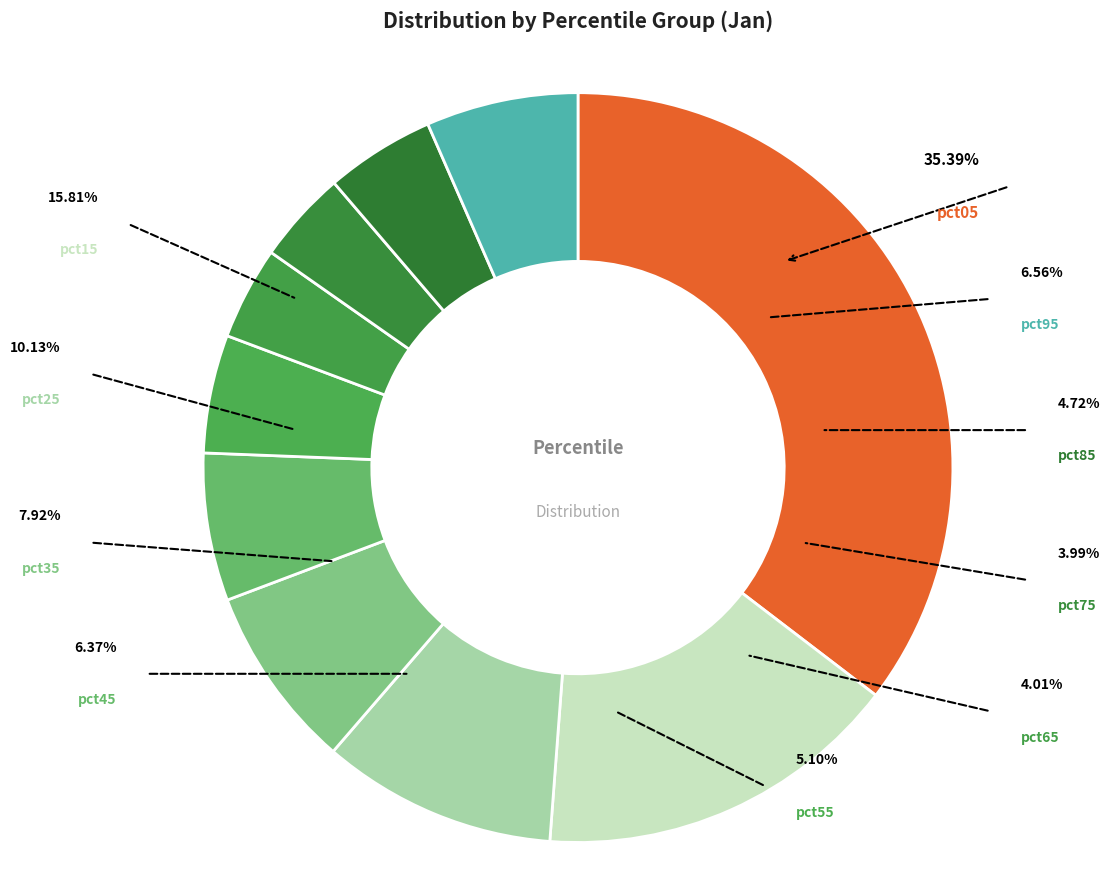

To the nearest percent, what percentage of the pie is pct85?

5%